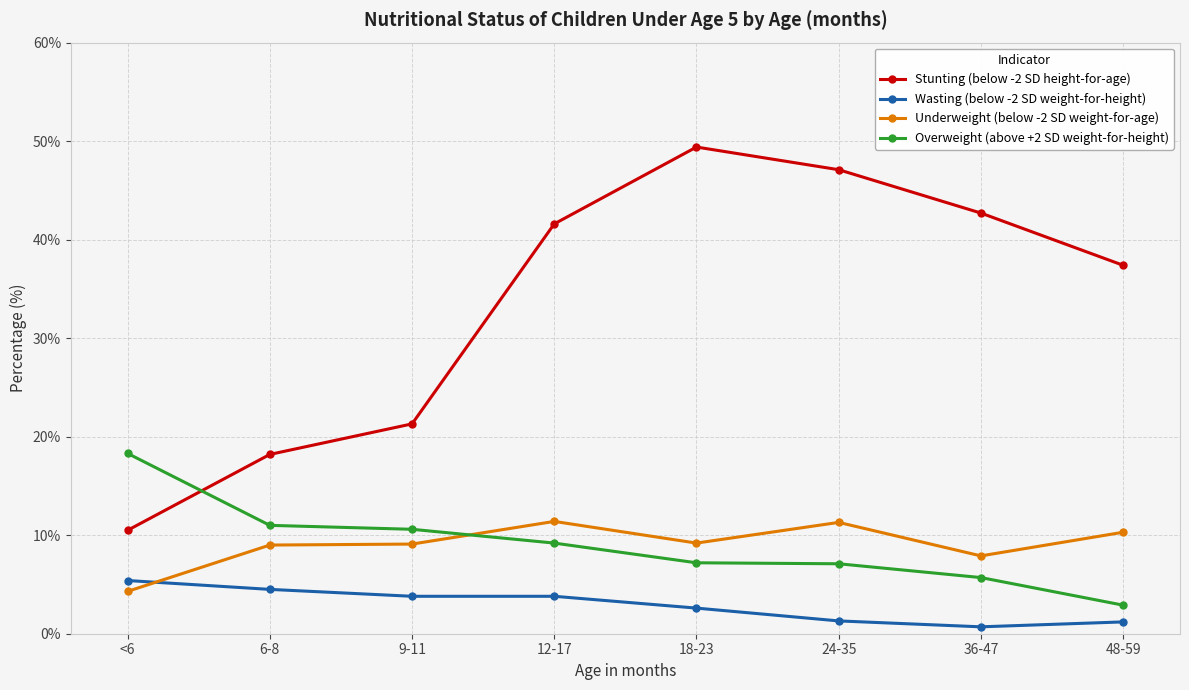

What is the sum of the Overweight (above +2 SD weight-for-height) values at 9-11 and 12-17?

19.8